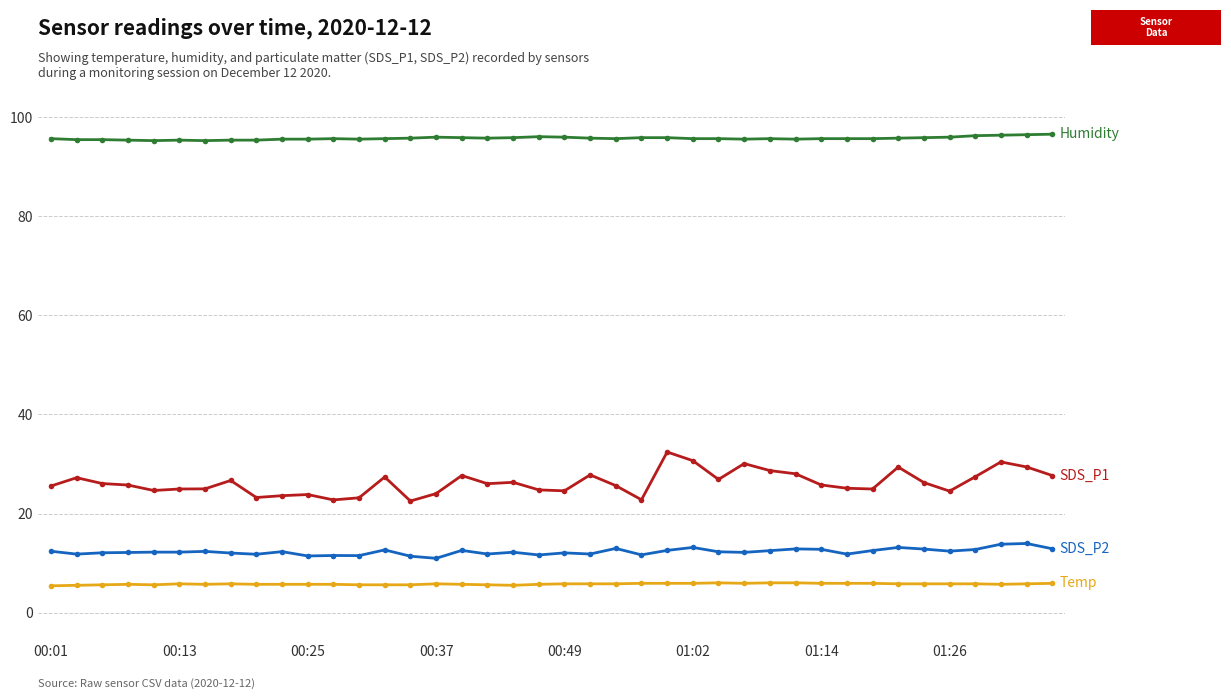

What is the minimum value shown in the chart?

5.4